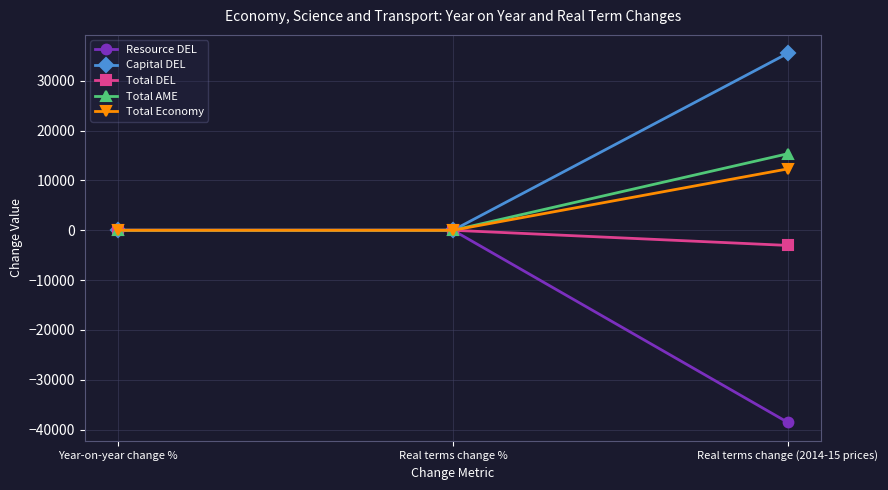

What is the difference between the highest and lowest values at Real terms change %?

0.4